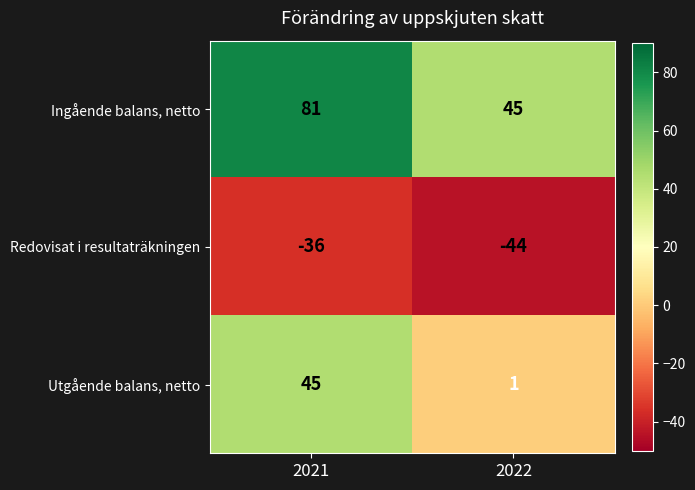

Rank the series by their average value, from lowest to highest.

Redovisat i resultaträkningen, Utgående balans, netto, Ingående balans, netto